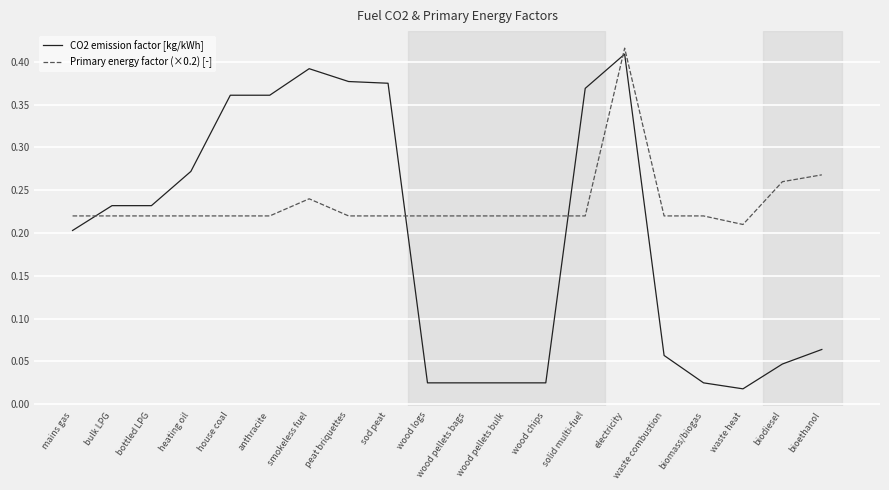

What position from the left is anthracite?

6